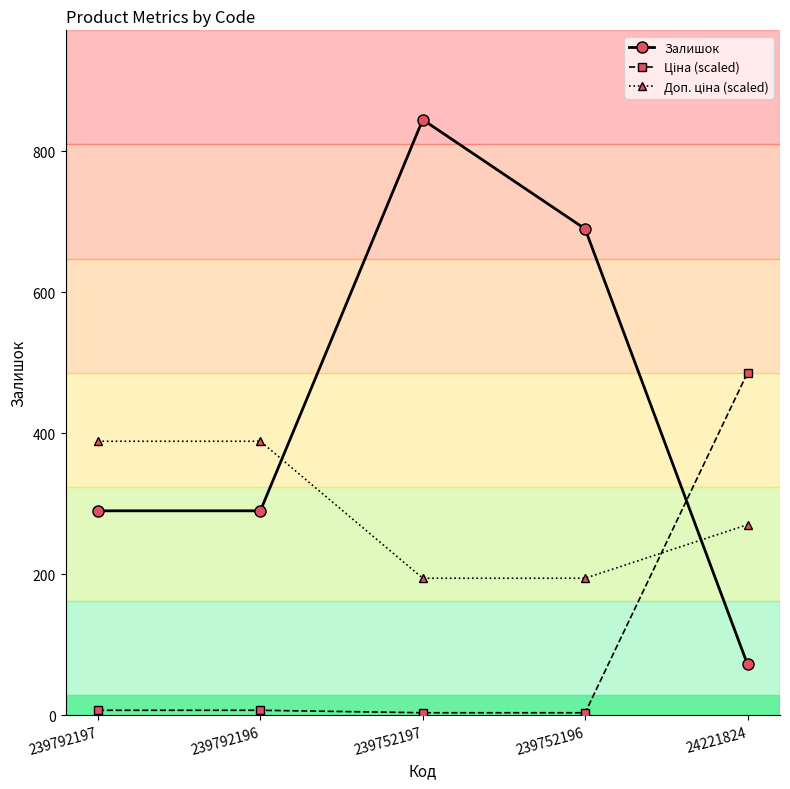

At which category is the sum across all series the highest?

239752197